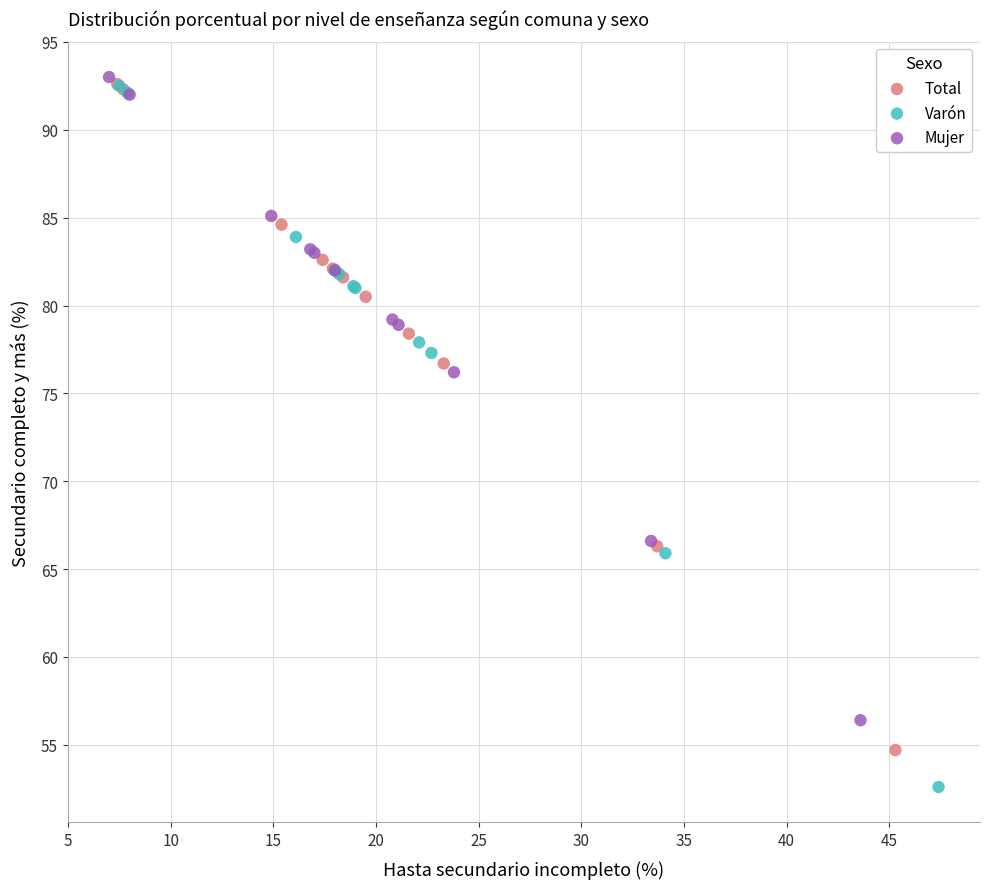

Which series reaches the minimum Y coordinate?

Varón